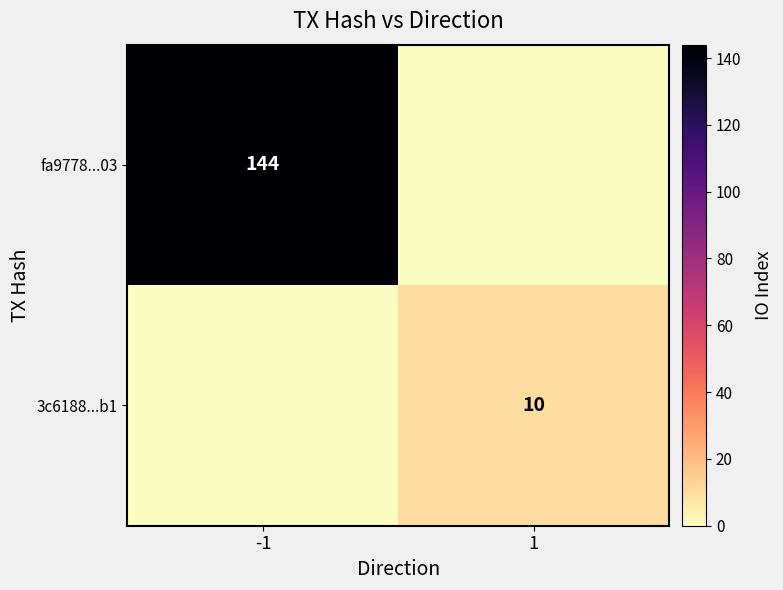

True or false: 3c6188...b1 has a value of 3 at 1.

False